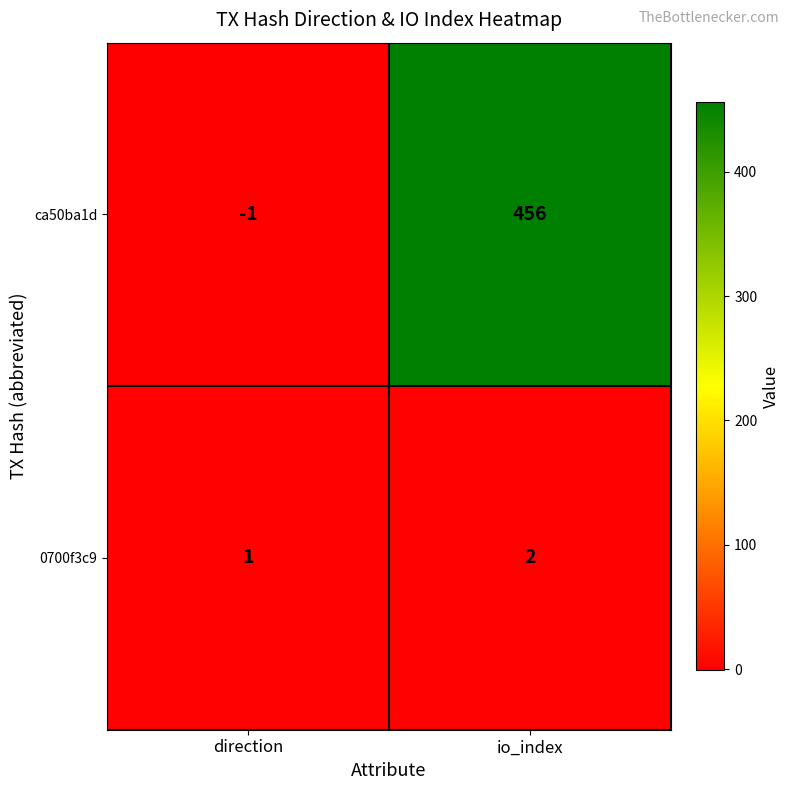

Count the number of categories in the chart.

2